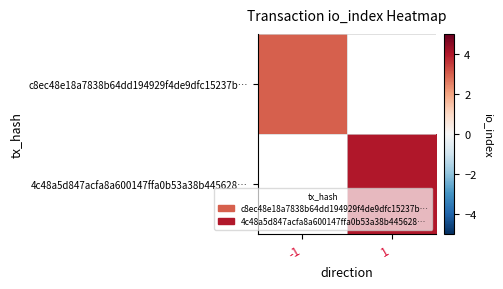

Rank the series at -1 from highest to lowest value.

c8ec48e18a7838b64dd194929f4de9dfc15237b…, 4c48a5d847acfa8a600147ffa0b53a38b445628…